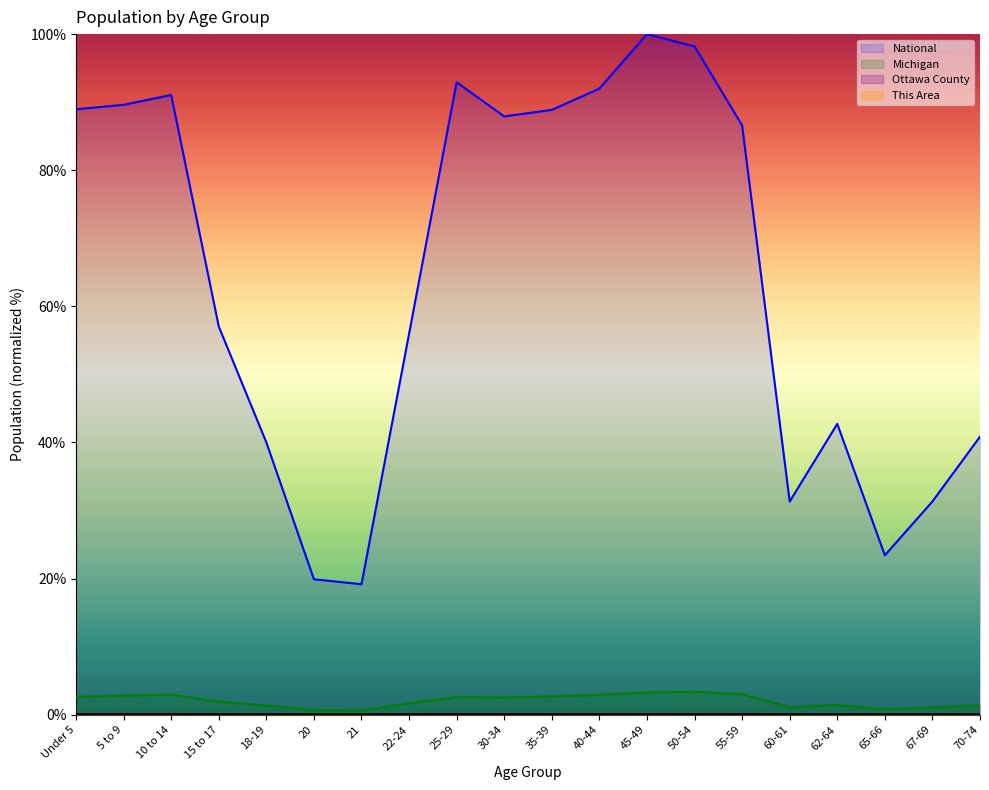

How many categories are shown in the chart?

20